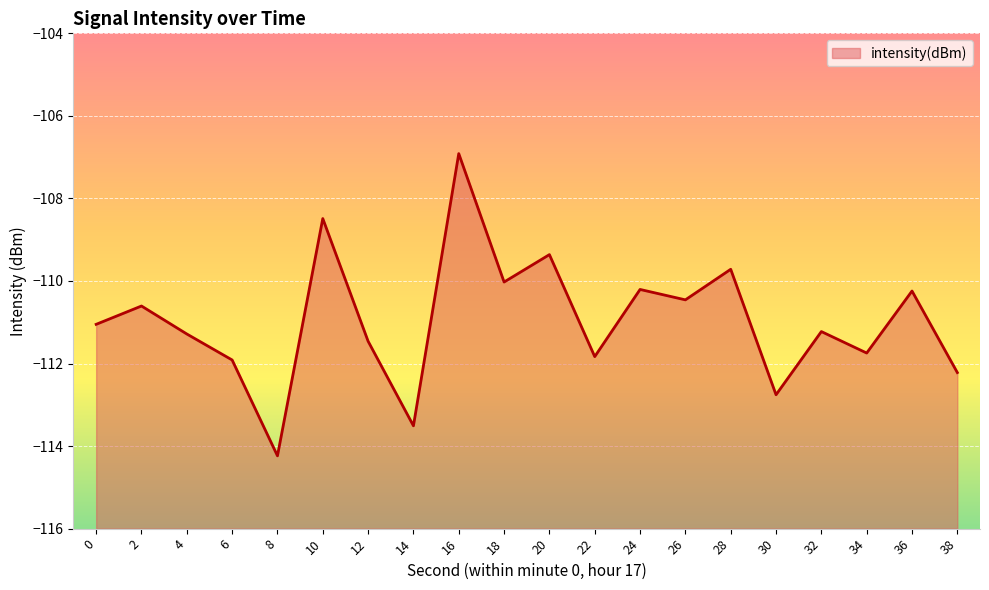

Where is the data nearest to the value -110?

18